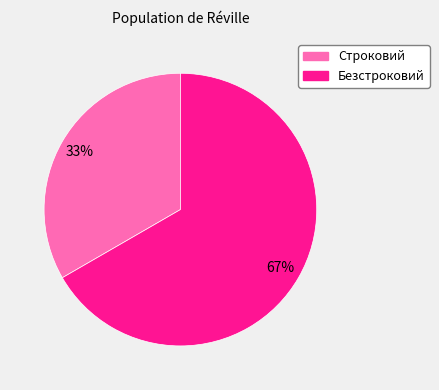

Do Строковий and Безстроковий together represent more than half of the pie?

Yes